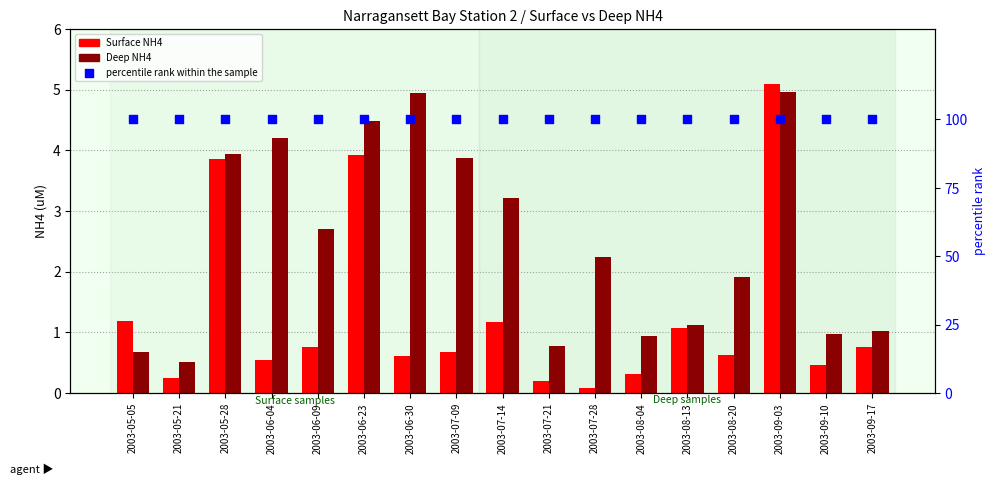

What is the total value across all series at 2003-07-28?

102.3